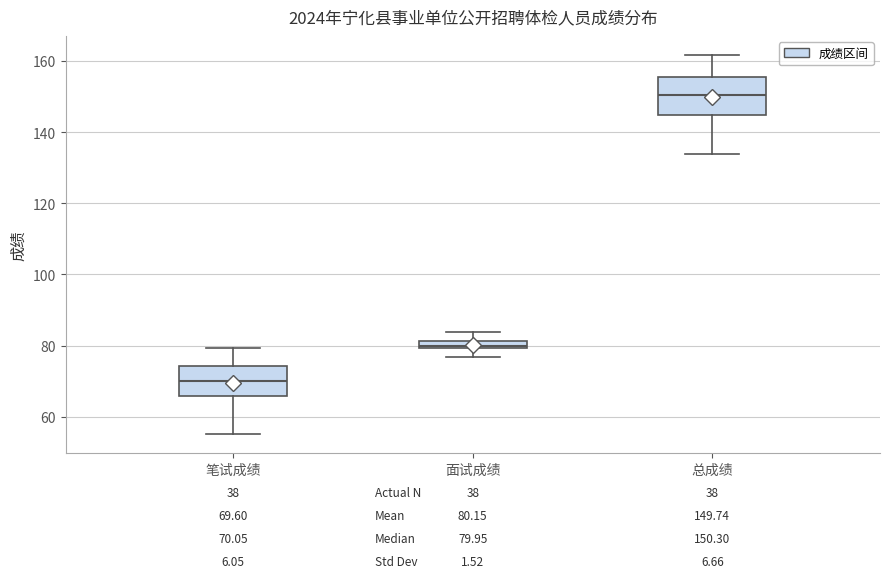

Which box is the tallest, from its lower edge to its upper edge?

总成绩